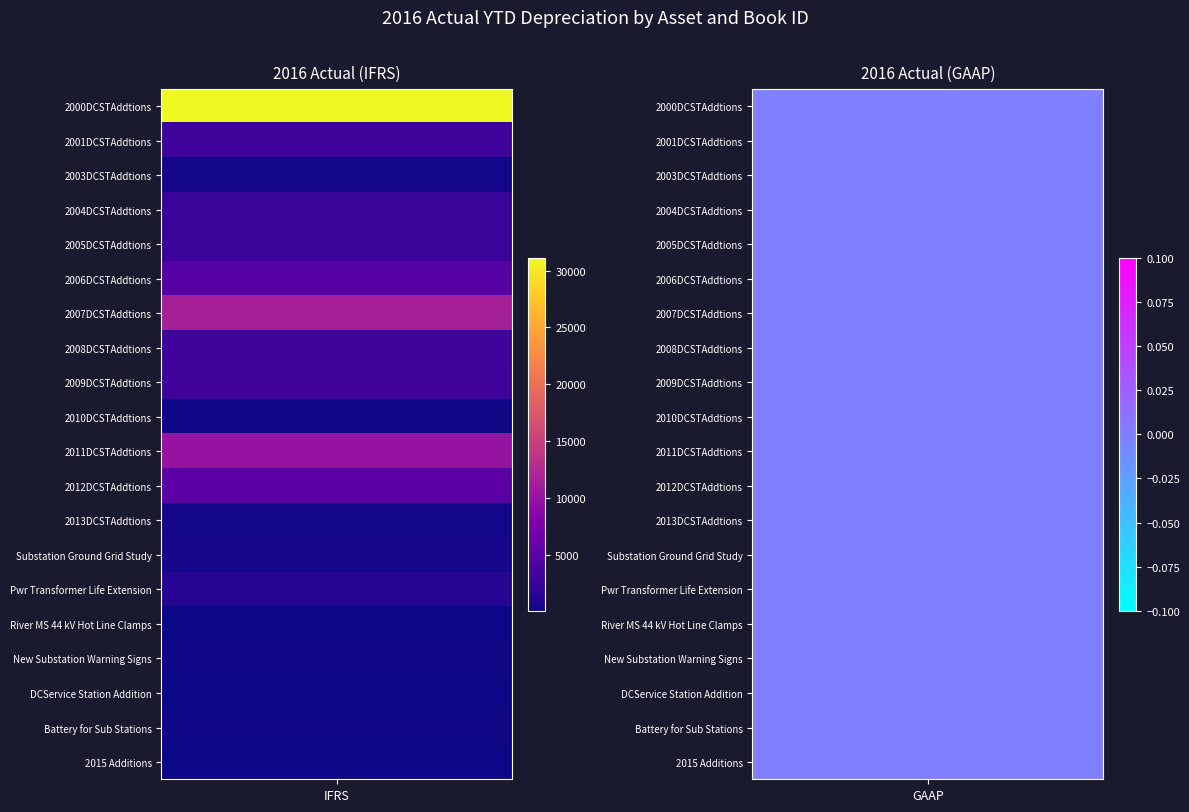

Is the value of 2008DCSTAddtions at GAAP greater than the value of River MS 44 kV Hot Line Clamps at GAAP?

No